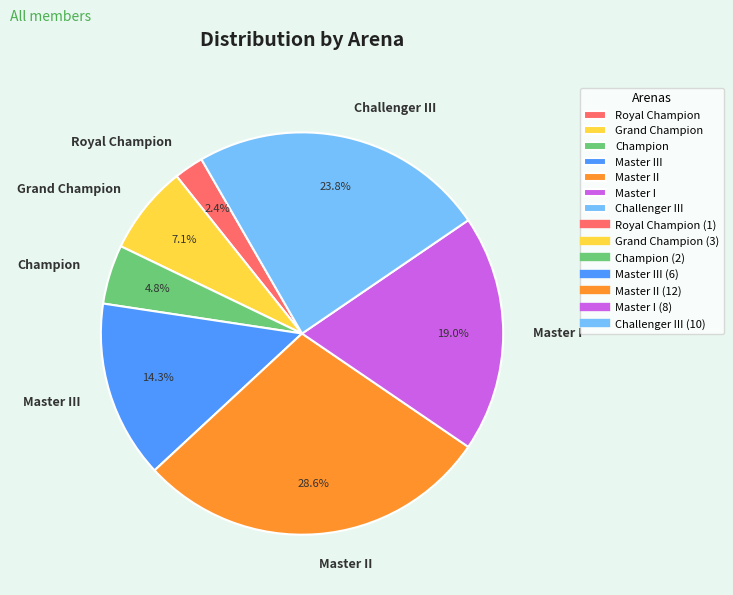

Rank the categories by value from highest to lowest.

Master II, Challenger III, Master I, Master III, Grand Champion, Champion, Royal Champion